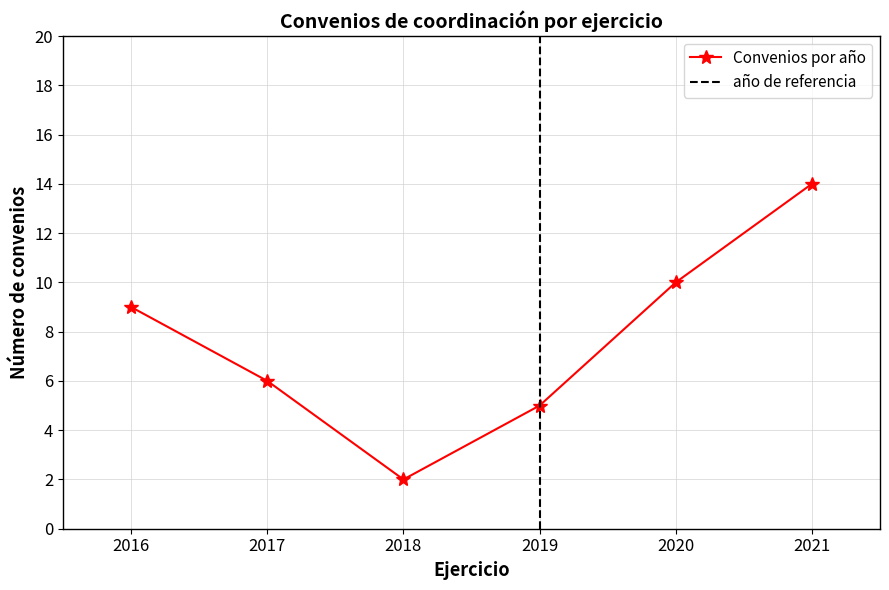

Reading right to left, transcribe all the data shown in this chart.

2021=14	2020=10	2019=5	2018=2	2017=6	2016=9